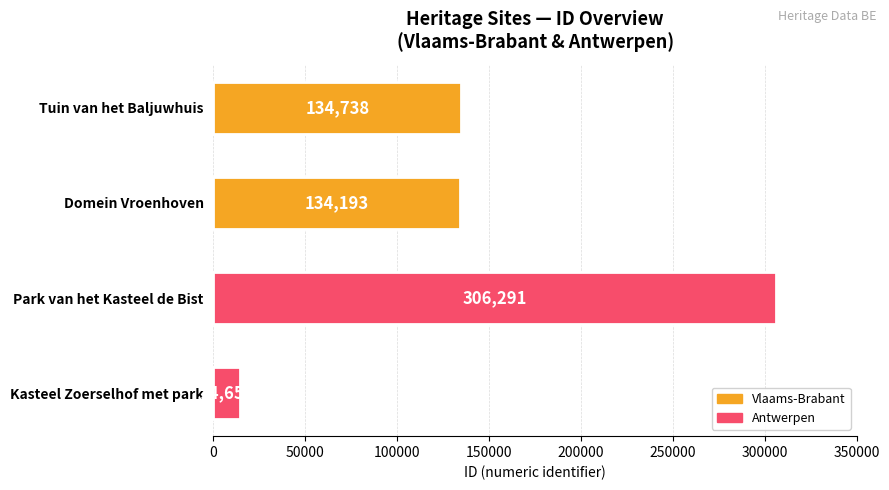

Rank the categories by value from lowest to highest.

Kasteel Zoerselhof met park, Domein Vroenhoven, Tuin van het Baljuwhuis, Park van het Kasteel de Bist